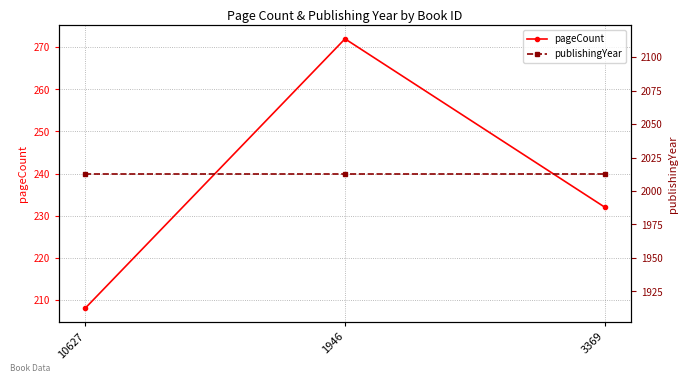

Reading left to right, what are all the values shown in this chart?

pageCount: 208	272	232
publishingYear: 2013	2013	2013